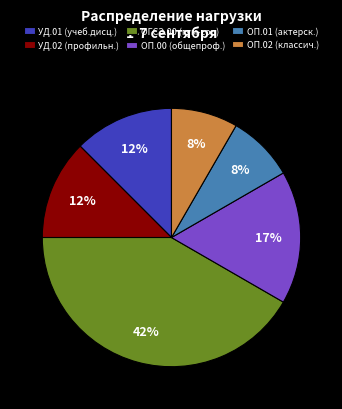

What is the largest slice in the pie chart?

ОГСЭ.00 (гум-соц)